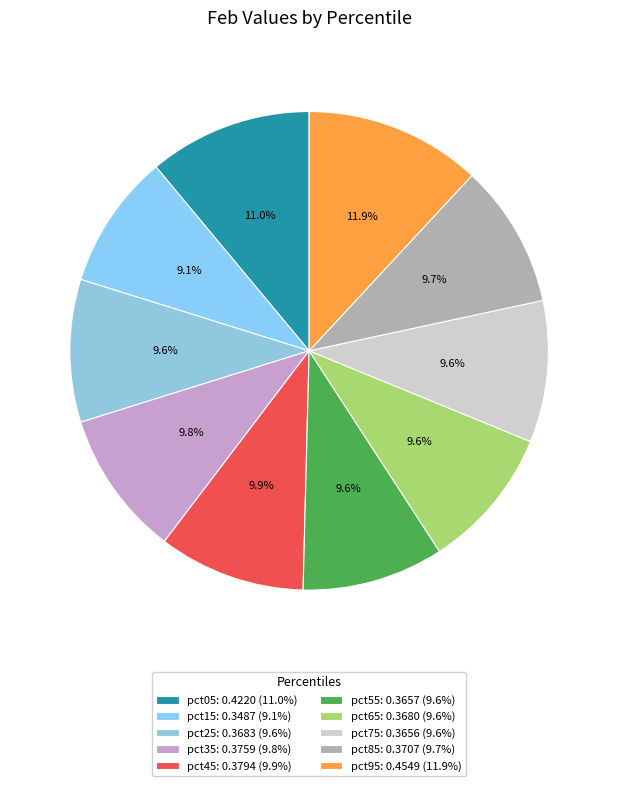

To the nearest percent, what is the average slice percentage?

10%